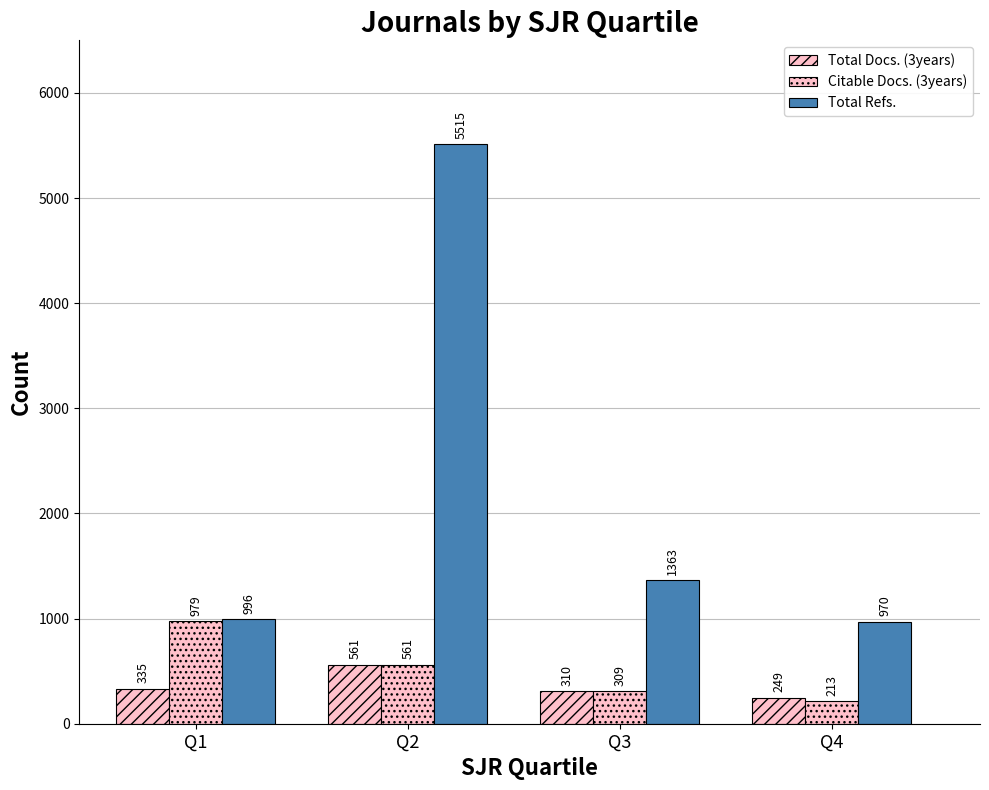

The value of Citable Docs. (3years) at Q1 is 979. True or false?

True